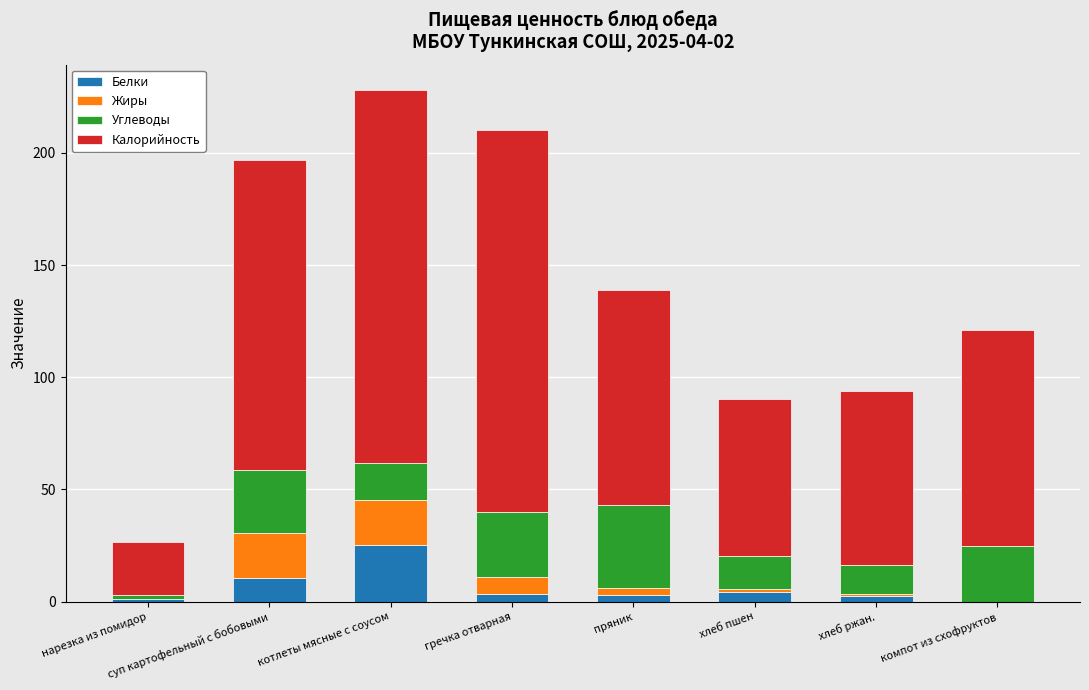

What is the maximum value for Белки?

25.1